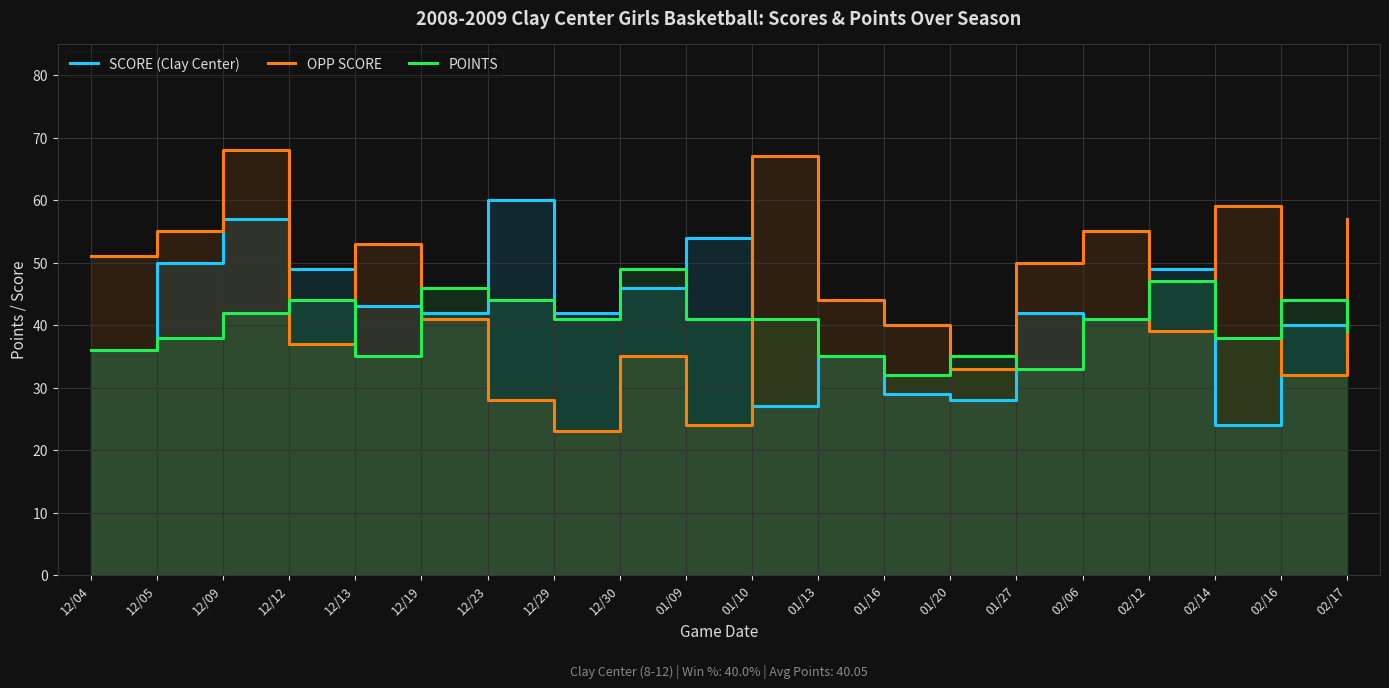

The value of POINTS at 01/20 is 35. True or false?

True